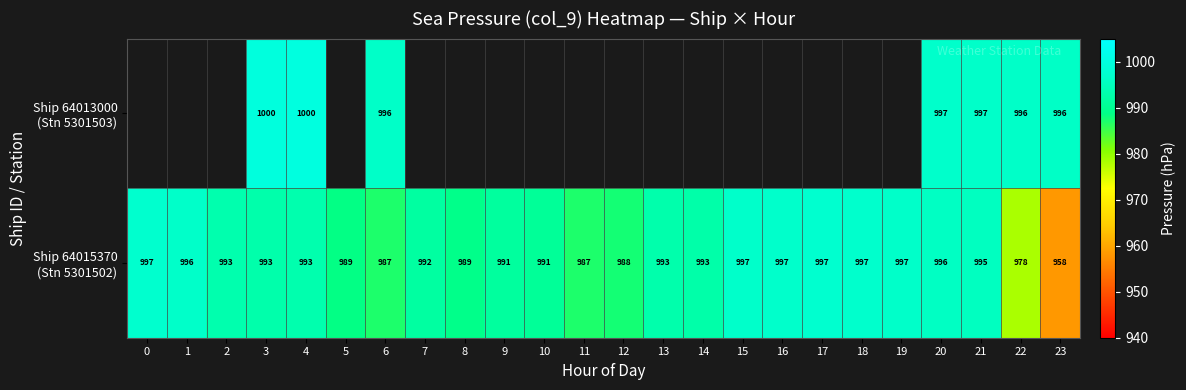

What is the spread (max minus min) of values at 4?

7.0